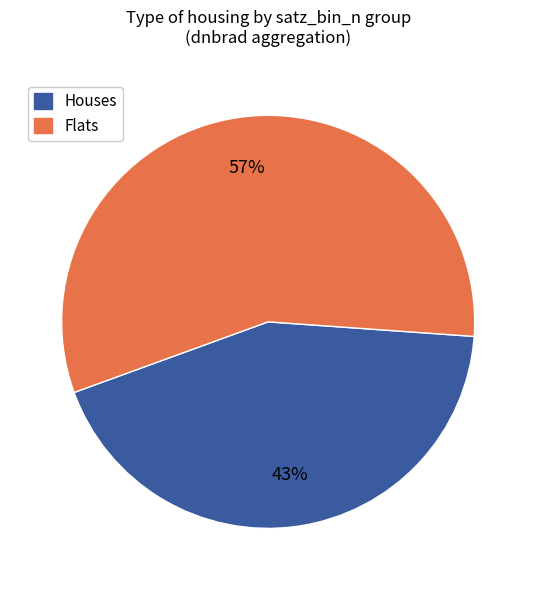

To the nearest percent, what is the combined percentage of Houses and Flats?

100%